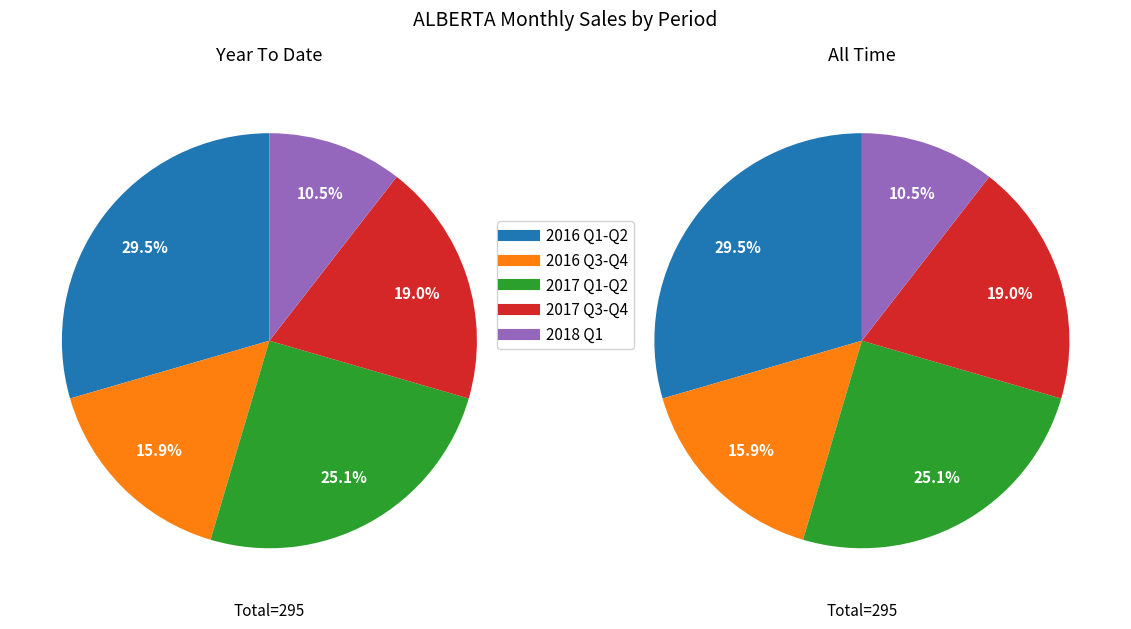

Between 2016-06 and 2016-12, which is larger?

2016-06